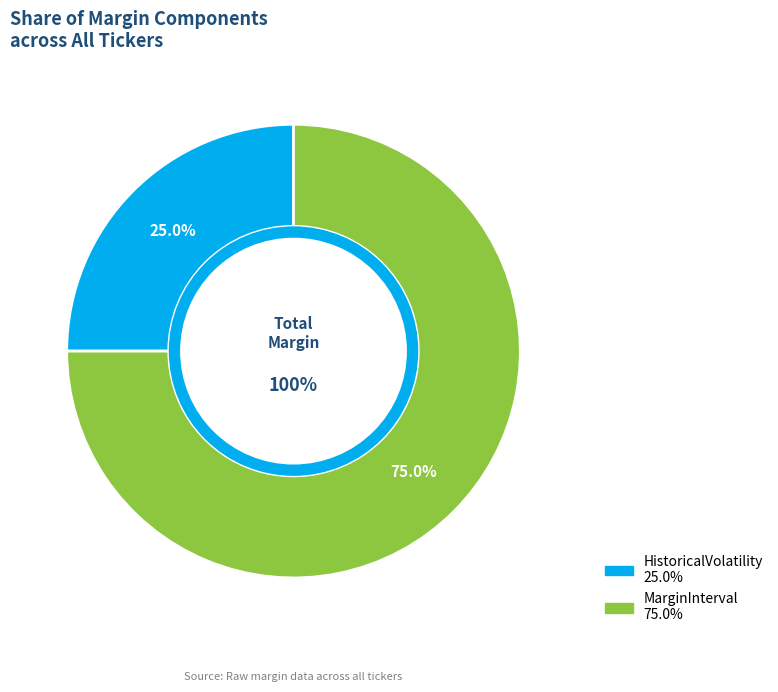

Which slice is the largest?

MarginInterval